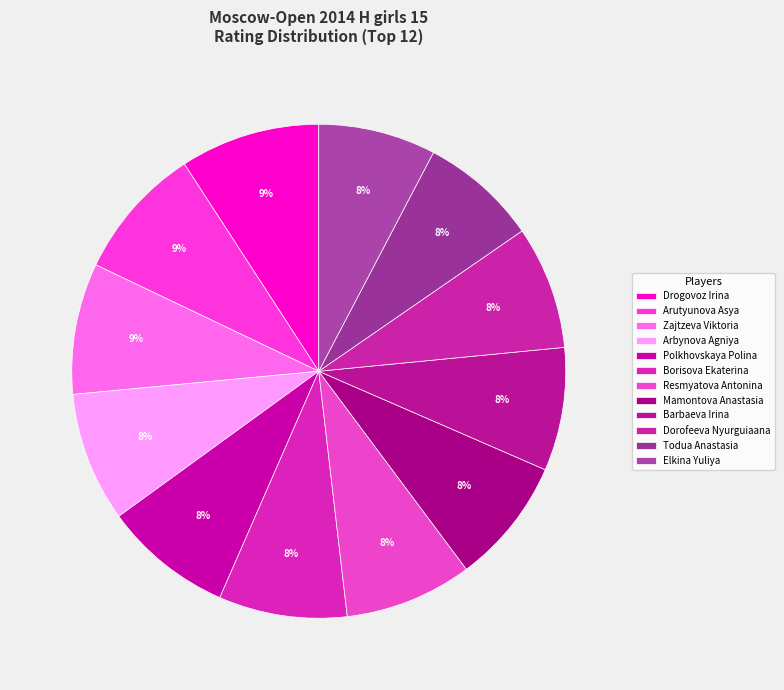

Is the sum of Barbaeva Irina and Drogovoz Irina greater than half?

No